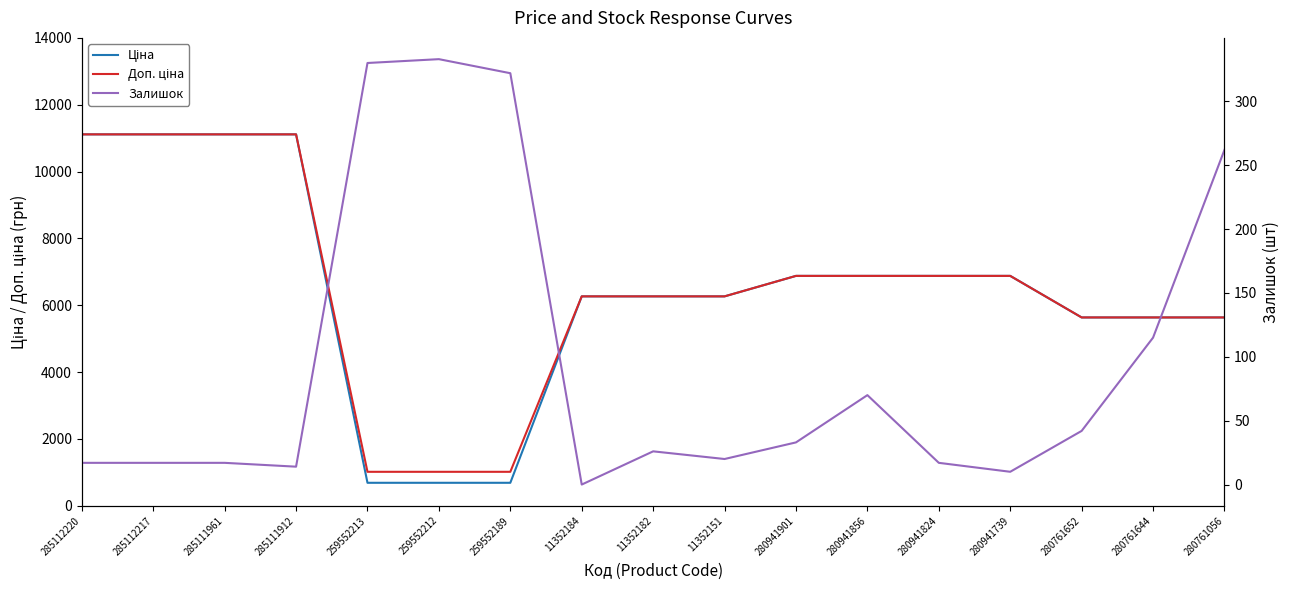

Where is Залишок nearest to the value 166?

280761644